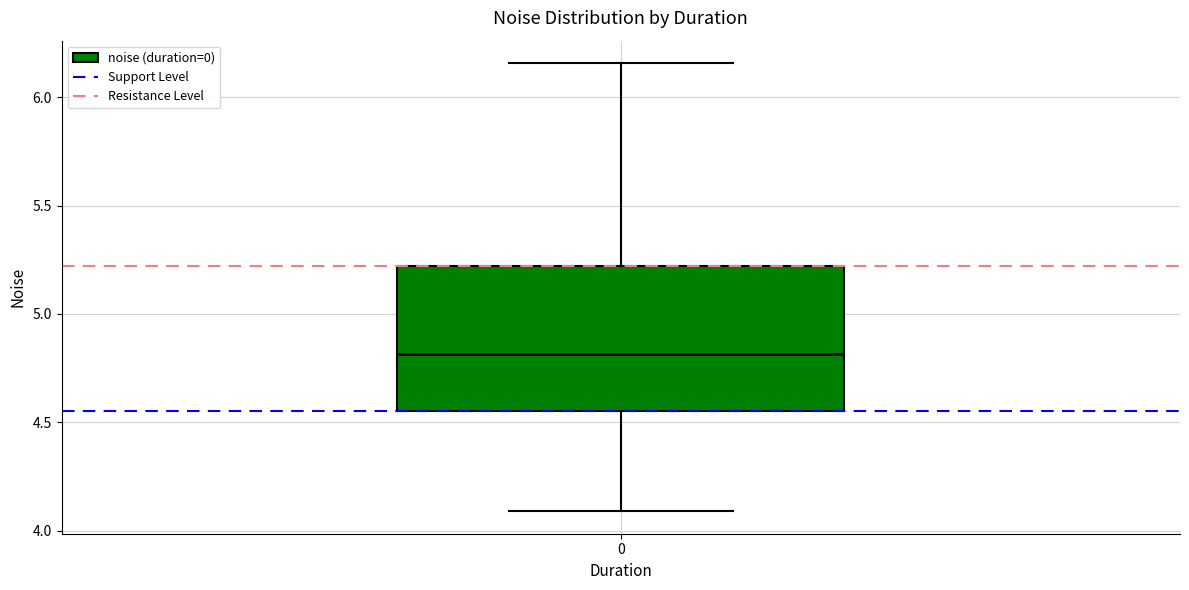

Read this box plot against the y-axis: the position of the median line, the range covered by the box, and the ends of both whiskers. The values are not printed on the chart, so give them approximately, as read against the axis.

median 4.80, box 4.55 to 5.20, whiskers 4.10 to 6.15